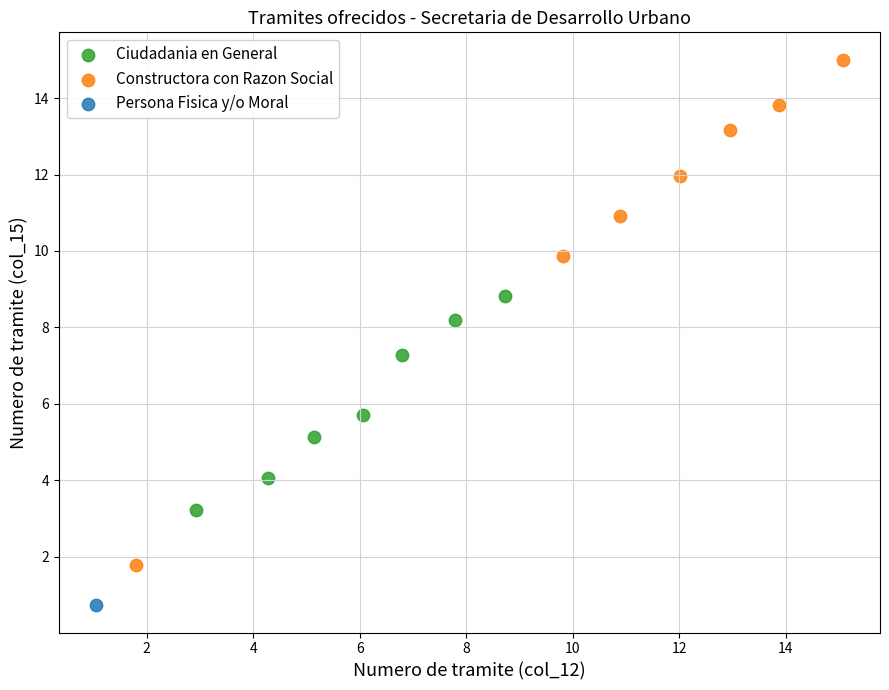

What are all the series names shown in the legend?

Ciudadania en General, Constructora con Razon Social, Persona Fisica y/o Moral